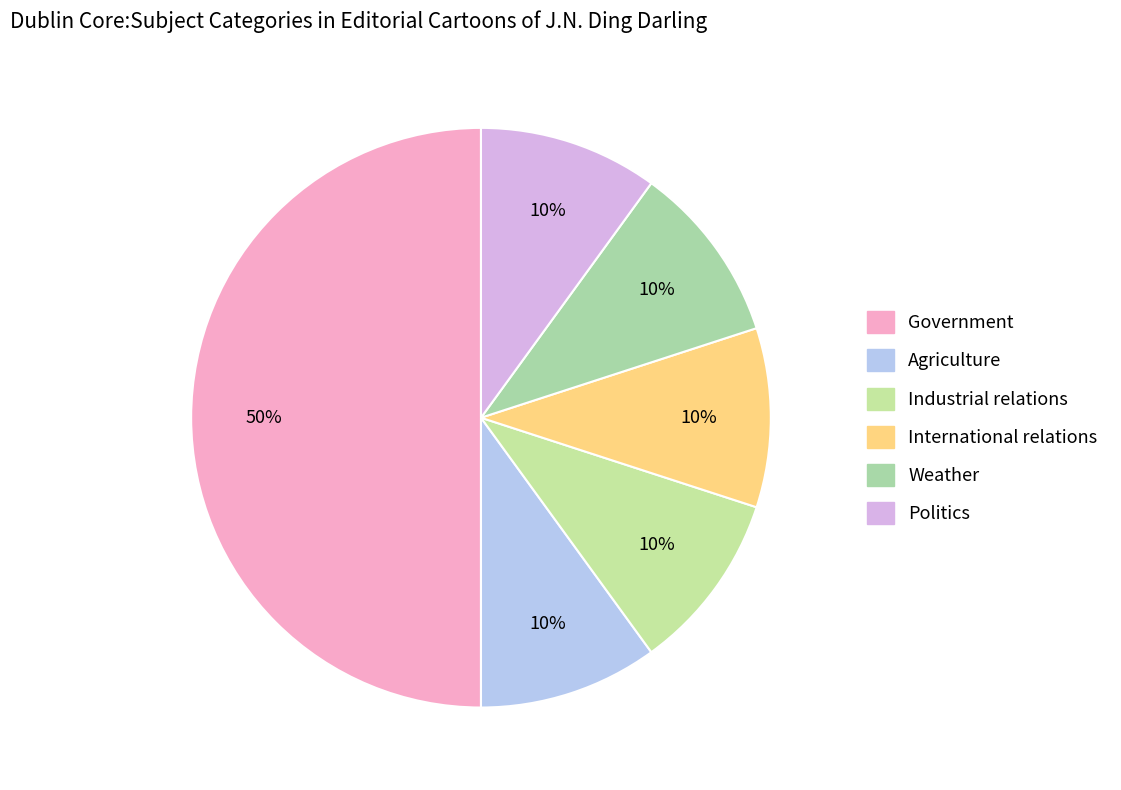

Does Politics account for over 50% of the chart?

No